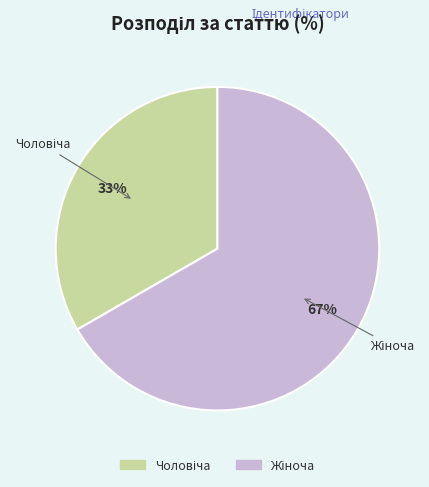

To the nearest percent, what is the average slice percentage?

50%